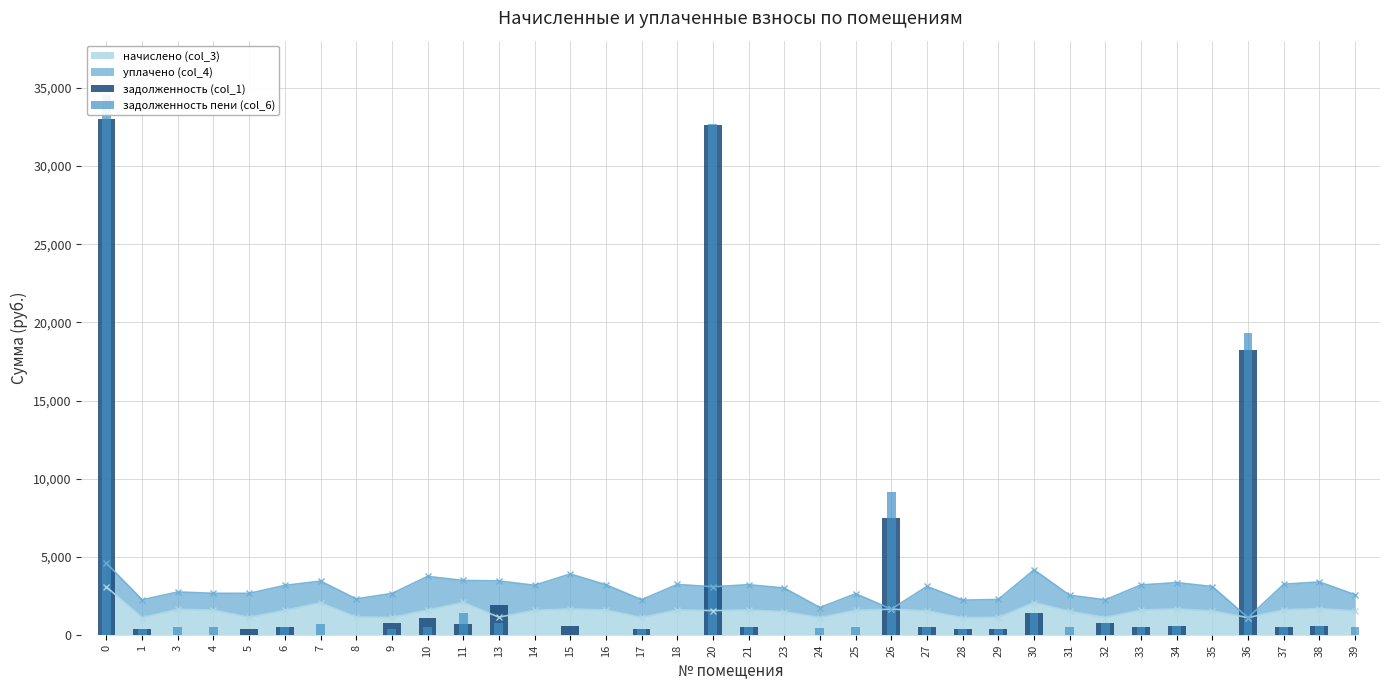

What is the minimum value for начислено (col_3)?

1120.9